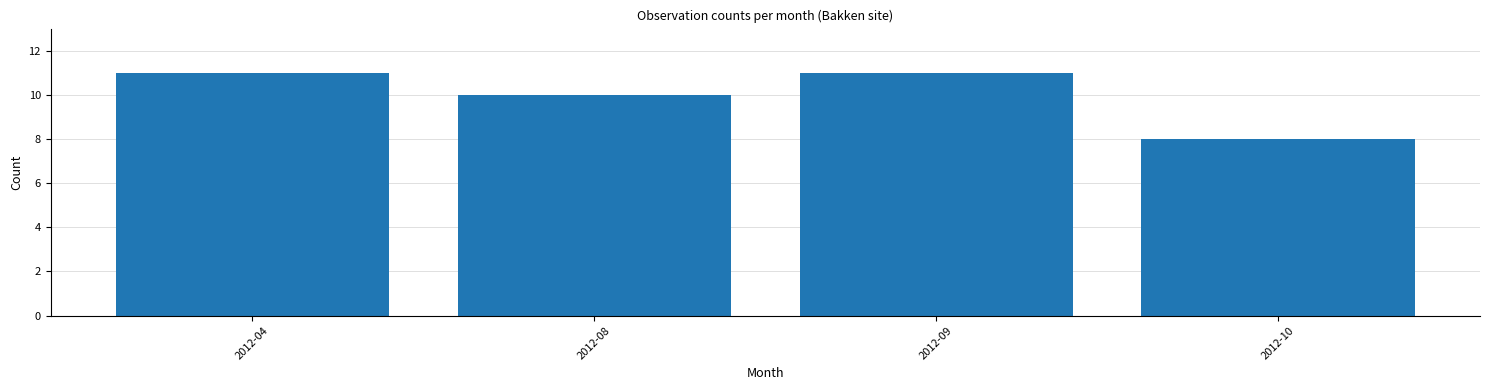

What is the value of the 2nd bar from the left?

10